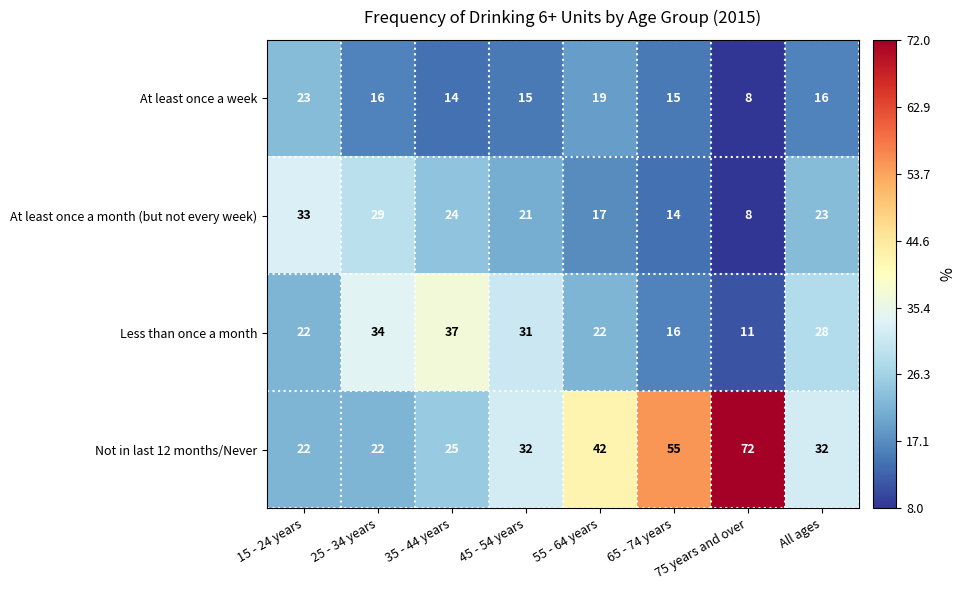

What is the average value of the At least once a week series?

16